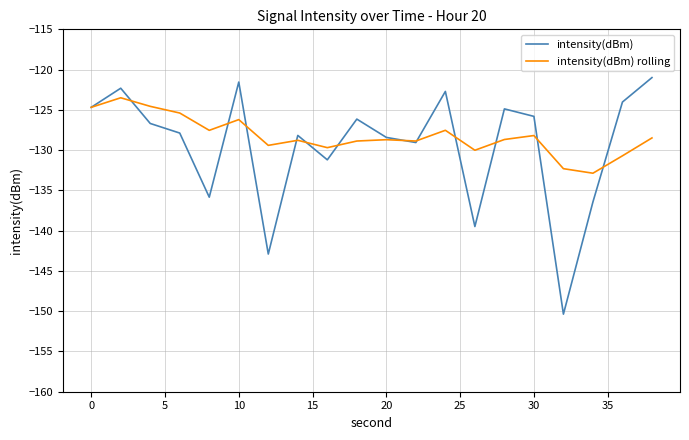

What is the smallest value displayed?

-150.4